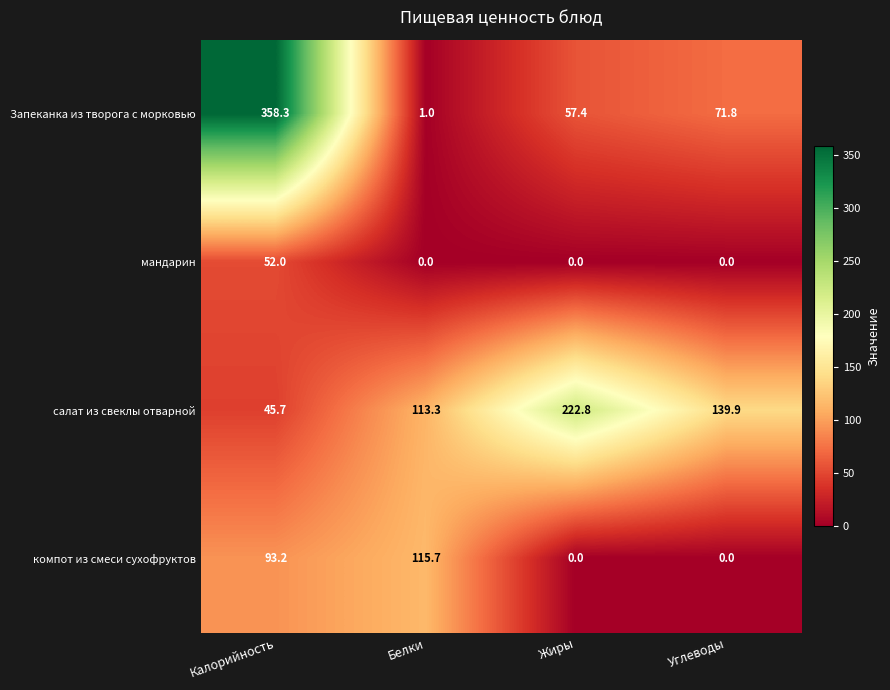

List the series in order of their peak value, lowest first.

мандарин, компот из смеси сухофруктов, салат из свеклы отварной, Запеканка из творога с морковью